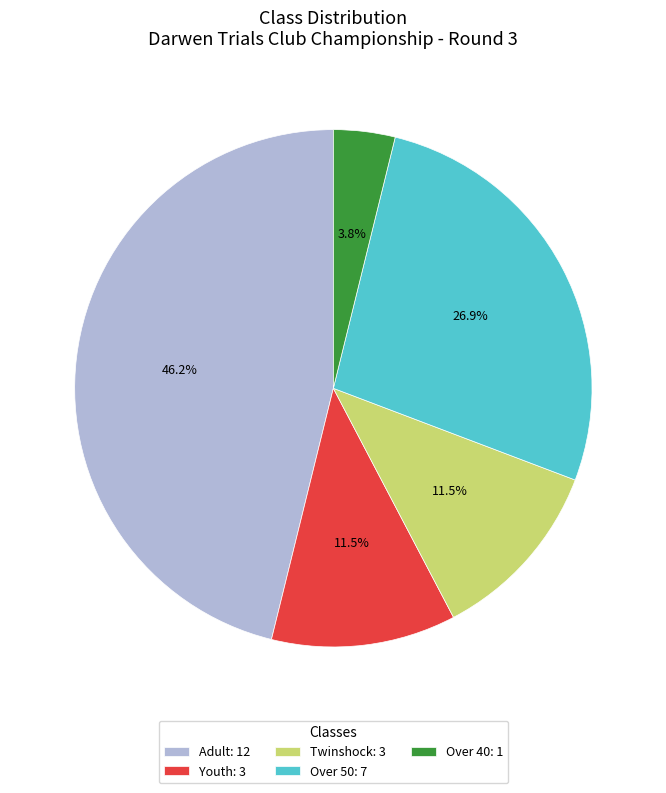

What percentage is NOT represented by Adult: 12?

53.8%